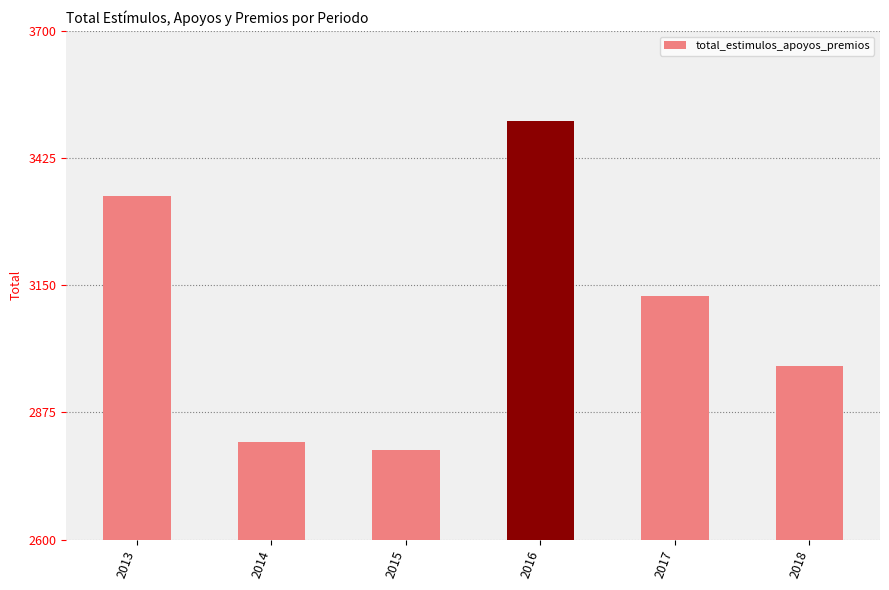

Which category has the lowest value across all series?

2015